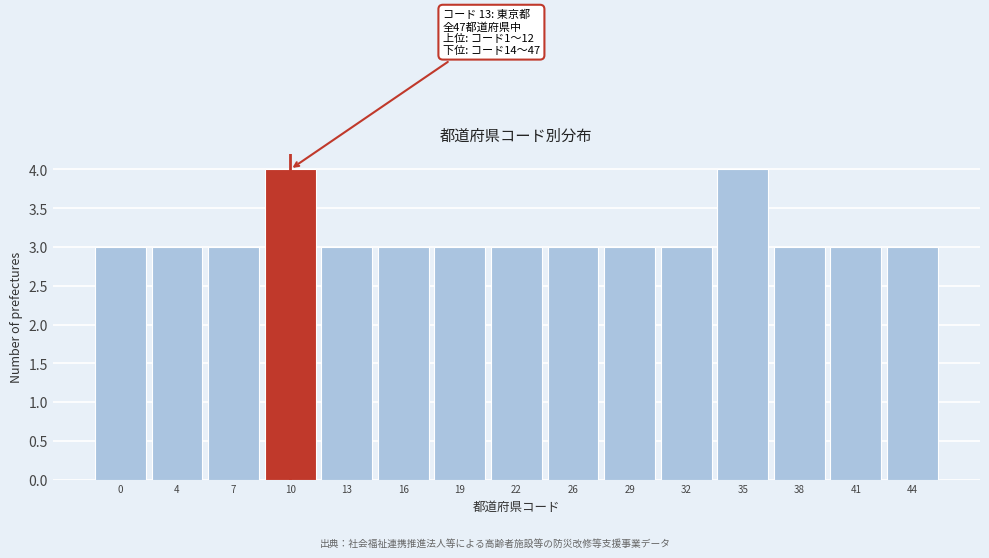

Reading left to right, extract all data points from this chart.

3	3	3	4	3	3	3	3	3	3	3	4	3	3	3